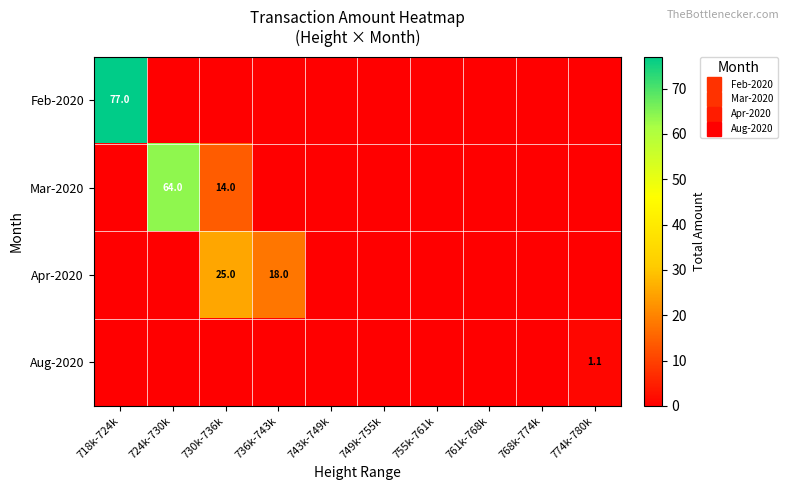

The Apr-2020 series shows 0.0 at 768k-774k. True or false?

True